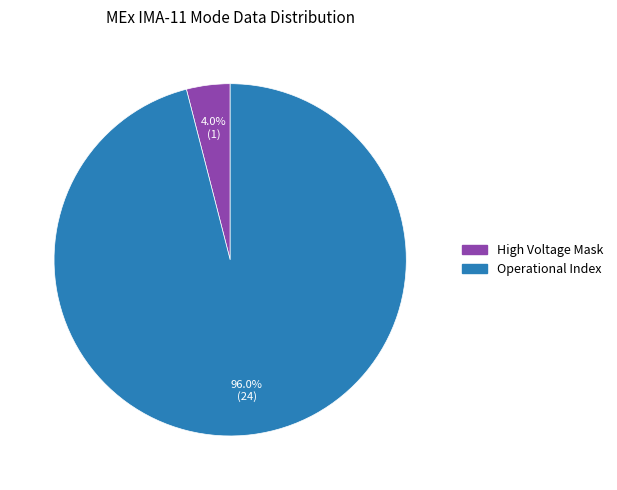

Is there a majority slice in this chart?

Yes